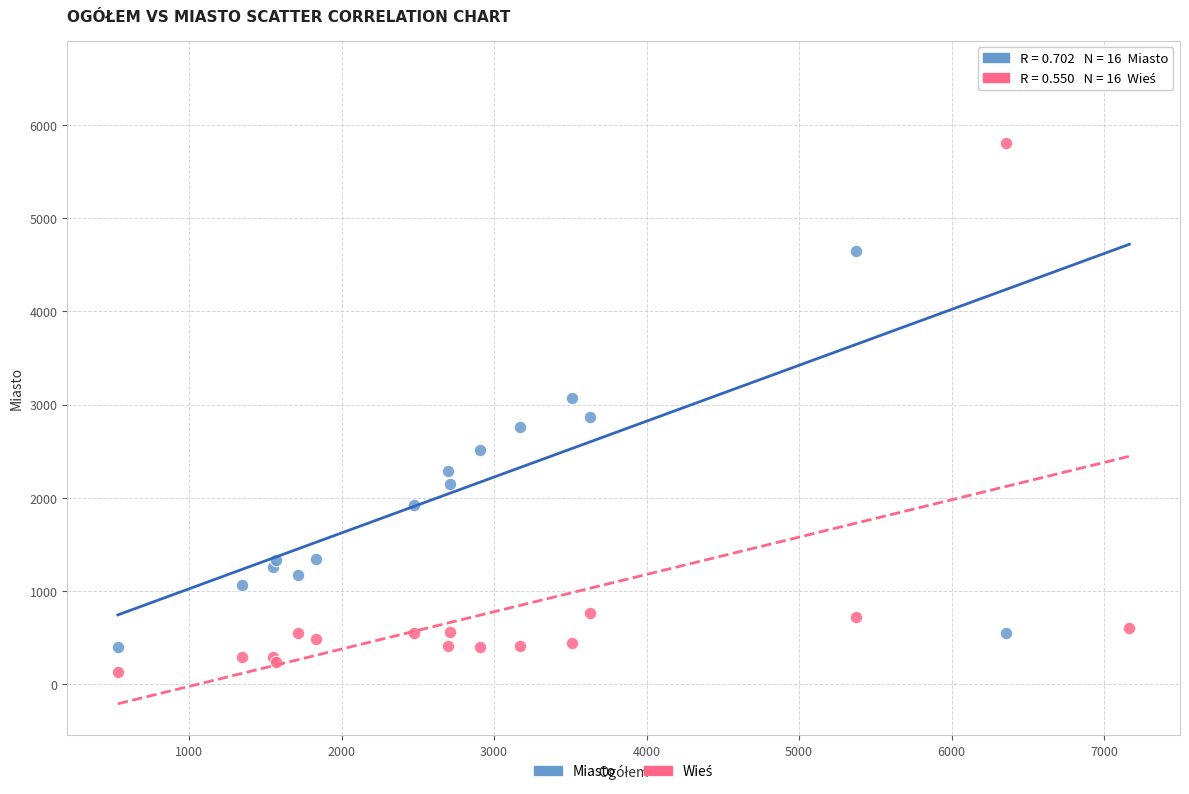

Across all series, what Y value is closest to 3350?

3074